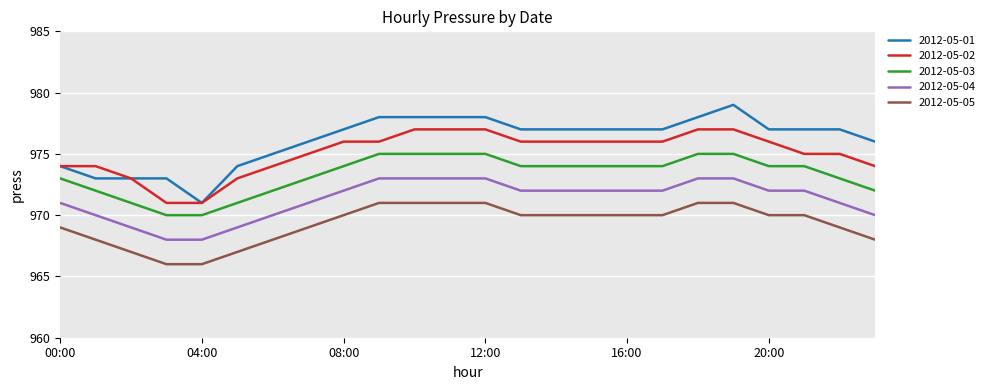

Does the chart have visible grid lines?

Yes